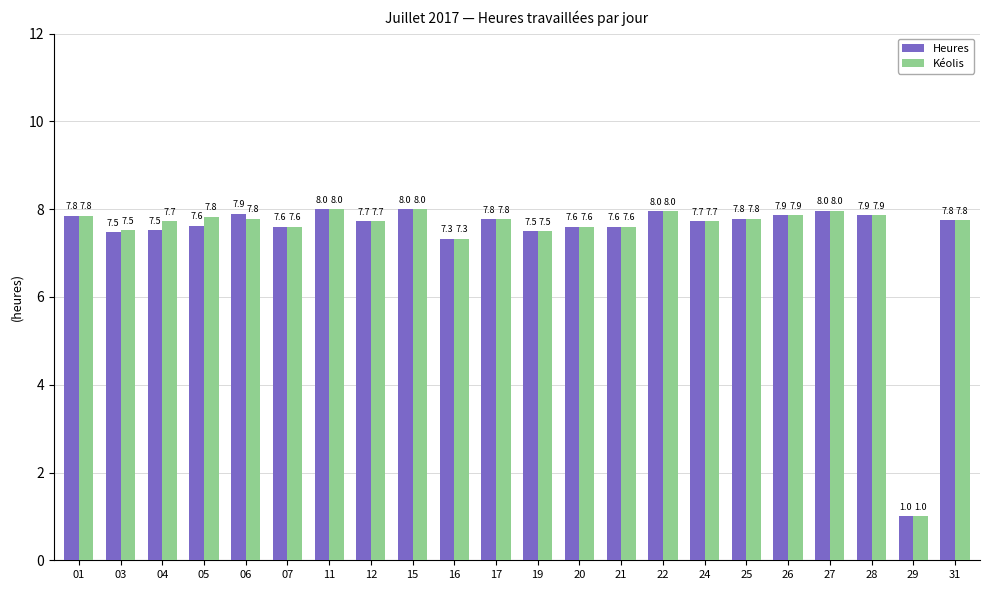

What value does the Heures series have at 15?

8.0